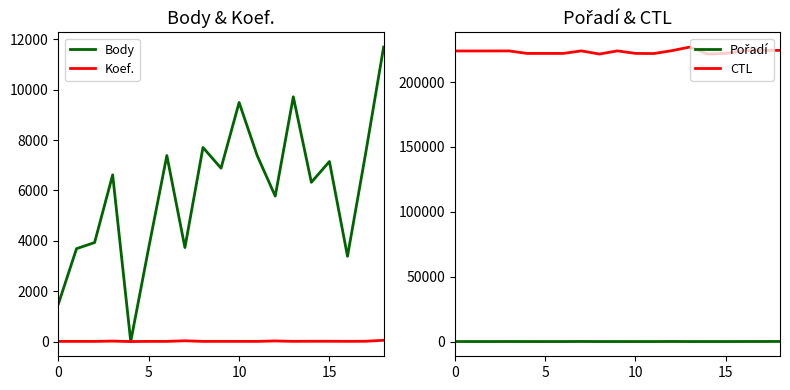

True or false: Body has a value of 2432 at 0.

False